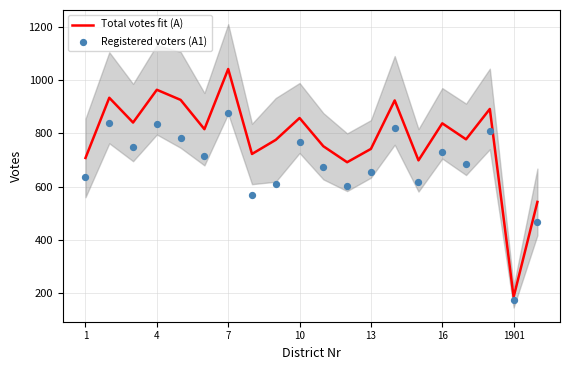

The value of Total votes fit (A) at 1 is 708. True or false?

True